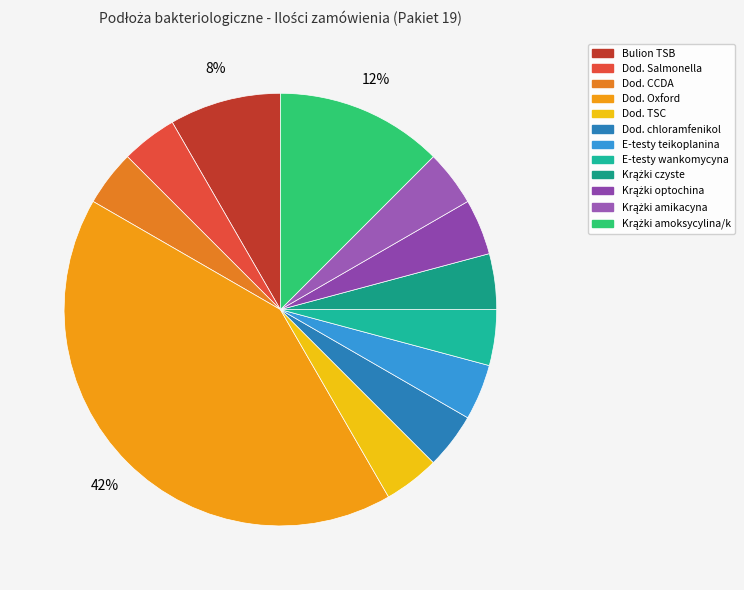

Is there any slice that represents more than half of the pie?

No